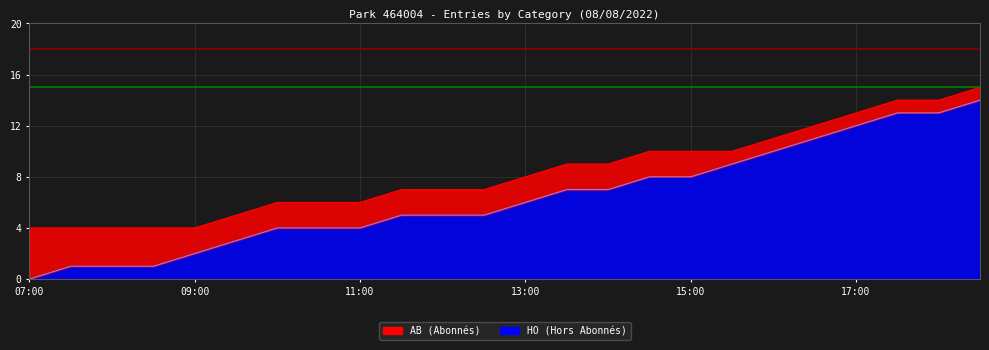

True or false: the data shows 9 at 15:30.

True